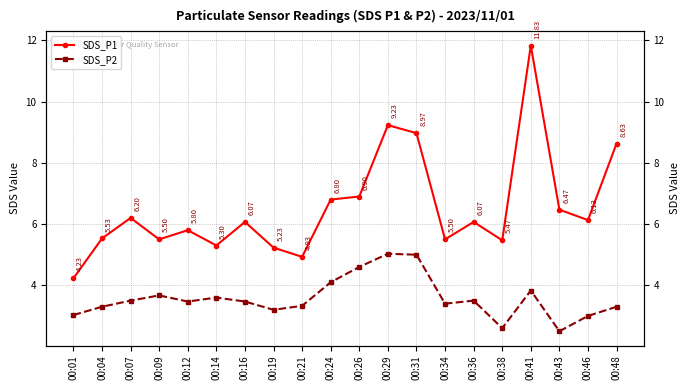

Reading right to left, extract all data points from this chart.

SDS_P1: 8.6	6.1	6.5	11.8	5.5	6.1	5.5	9.0	9.2	6.9	6.8	4.9	5.2	6.1	5.3	5.8	5.5	6.2	5.5	4.2
SDS_P2: 3.3	3.0	2.5	3.8	2.6	3.5	3.4	5.0	5.0	4.6	4.1	3.3	3.2	3.5	3.6	3.5	3.7	3.5	3.3	3.0